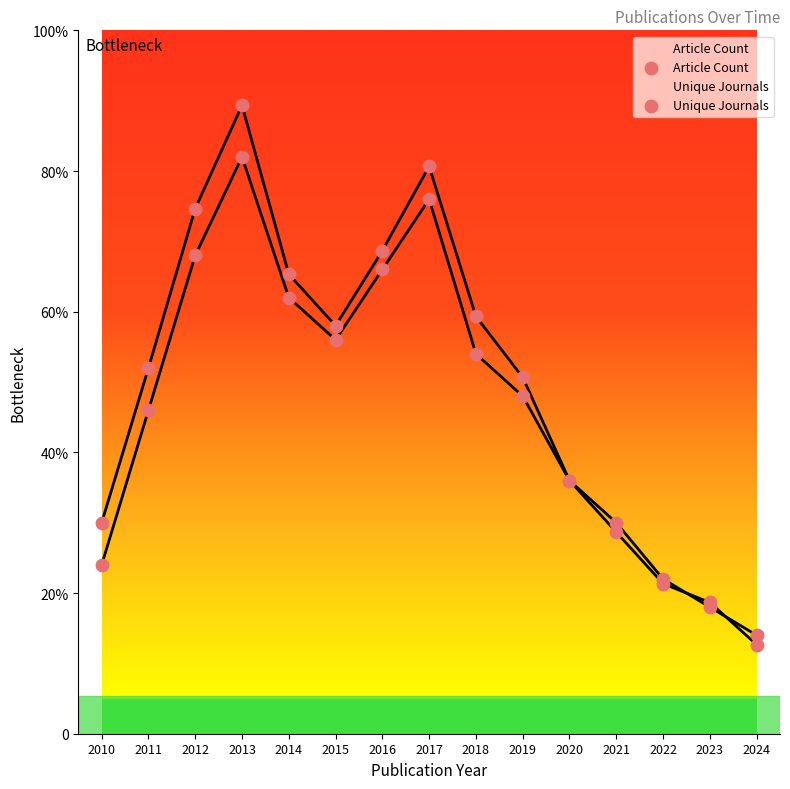

What are all the series names shown in the legend?

Article Count, Unique Journals